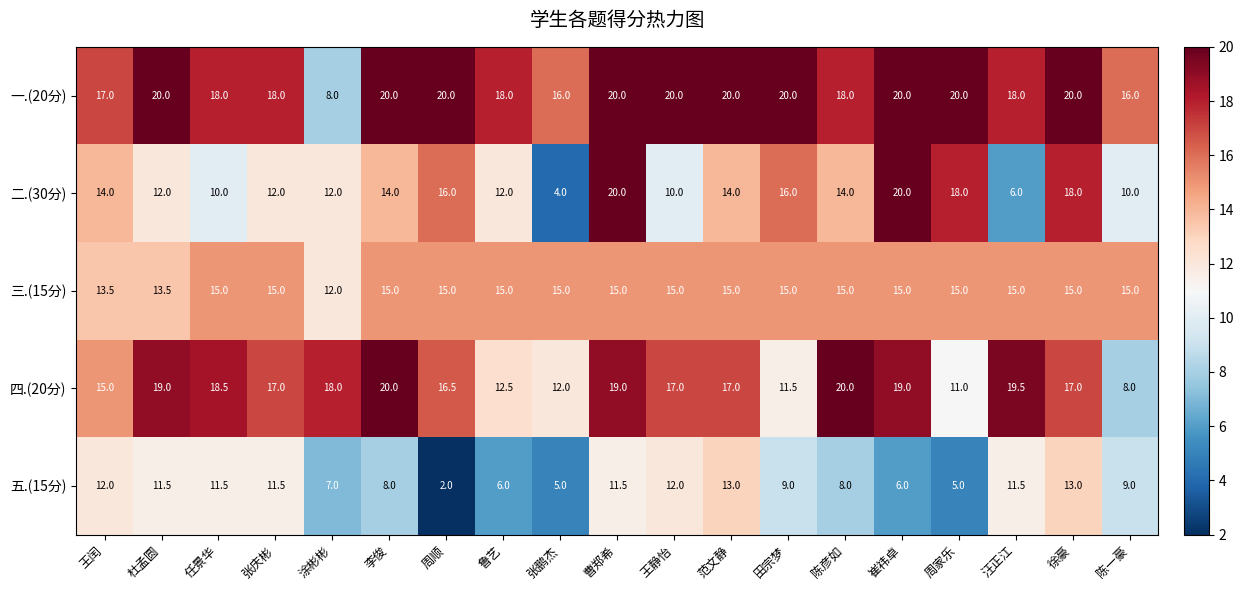

Count the number of data series in this chart.

5